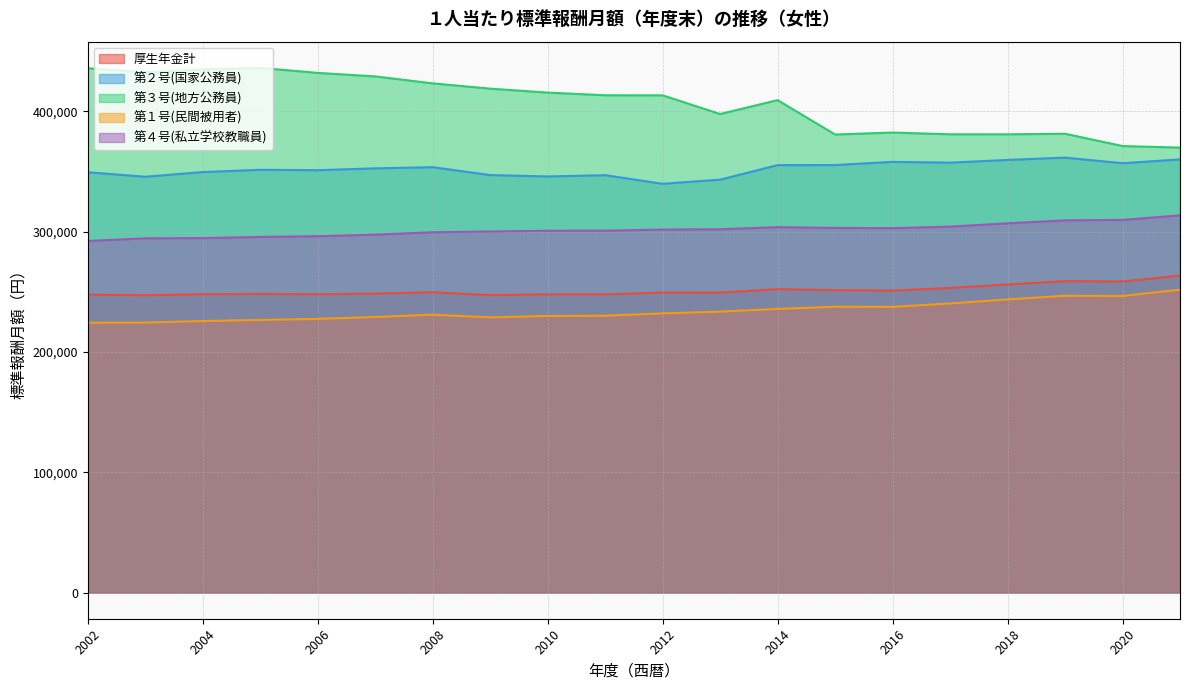

Which series has the largest total across all categories?

第３号(地方公務員)